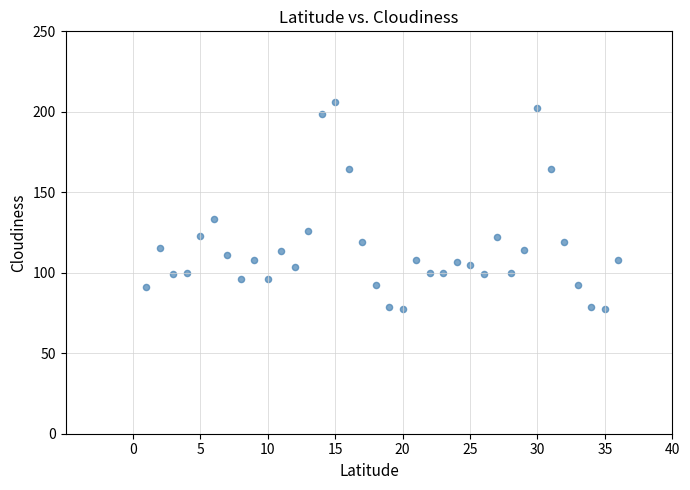

What Y value in the scatter plot is closest to 141?

133.2